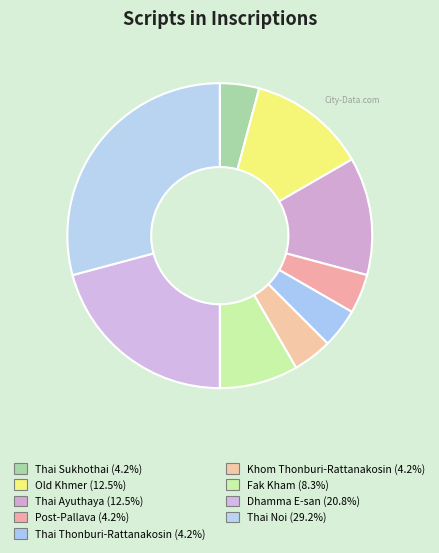

Count the number of slices in the pie.

9